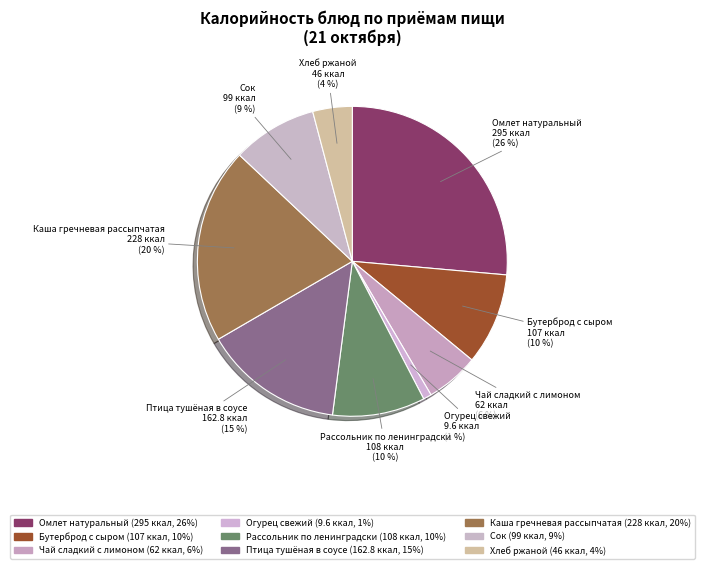

Is the sum of Чай сладкий с лимоном and Хлеб ржаной greater than half?

No